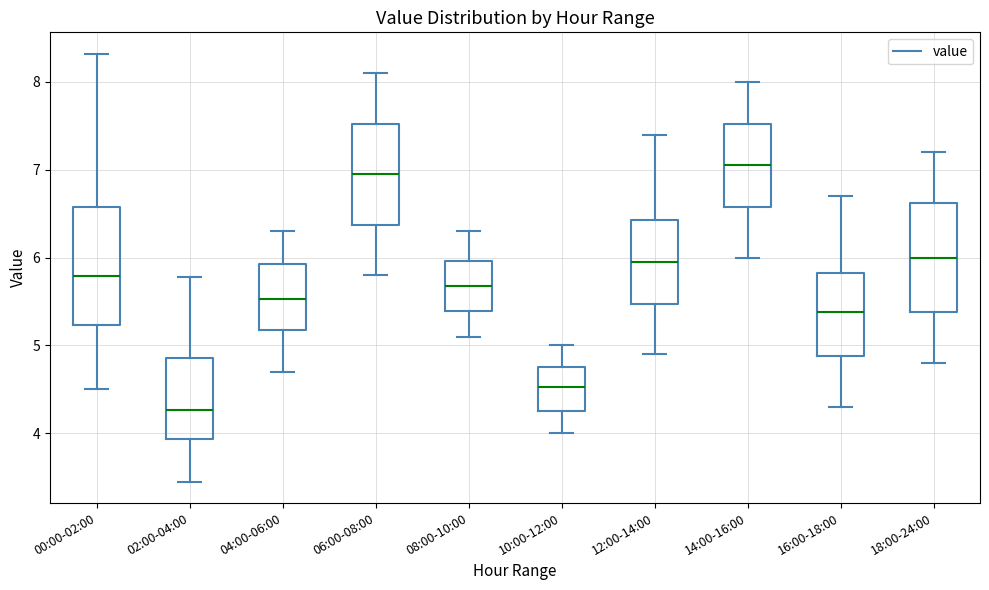

Reading left to right, transcribe this box plot: for each box, give where its median line is, the range the box spans, and where its two whiskers end, as read against the y-axis. The values are not printed on the chart, so give them approximately, as read against the axis.

00:00-02:00: median 5.8, box 5.2 to 6.6, whiskers 4.5 to 8.3
02:00-04:00: median 4.3, box 3.9 to 4.9, whiskers 3.5 to 5.8
04:00-06:00: median 5.5, box 5.2 to 5.9, whiskers 4.7 to 6.3
06:00-08:00: median 7.0, box 6.4 to 7.5, whiskers 5.8 to 8.1
08:00-10:00: median 5.7, box 5.4 to 6.0, whiskers 5.1 to 6.3
10:00-12:00: median 4.5, box 4.3 to 4.8, whiskers 4.0 to 5.0
12:00-14:00: median 6.0, box 5.5 to 6.4, whiskers 4.9 to 7.4
14:00-16:00: median 7.1, box 6.6 to 7.5, whiskers 6.0 to 8.0
16:00-18:00: median 5.4, box 4.9 to 5.8, whiskers 4.3 to 6.7
18:00-24:00: median 6.0, box 5.4 to 6.6, whiskers 4.8 to 7.2